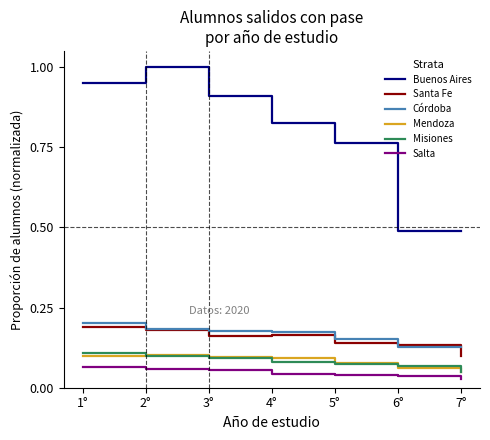

What are all the series names shown in the legend?

Buenos Aires, Santa Fe, Córdoba, Mendoza, Misiones, Salta